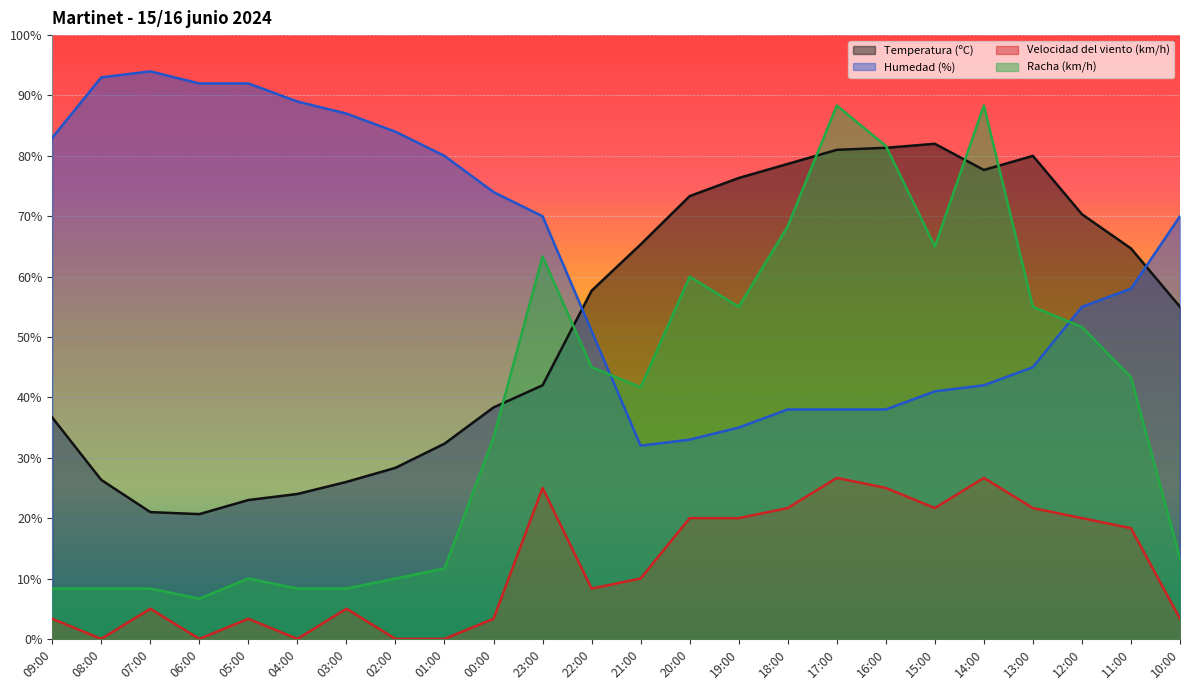

How many interior local valleys does the Humedad (%) series have?

1